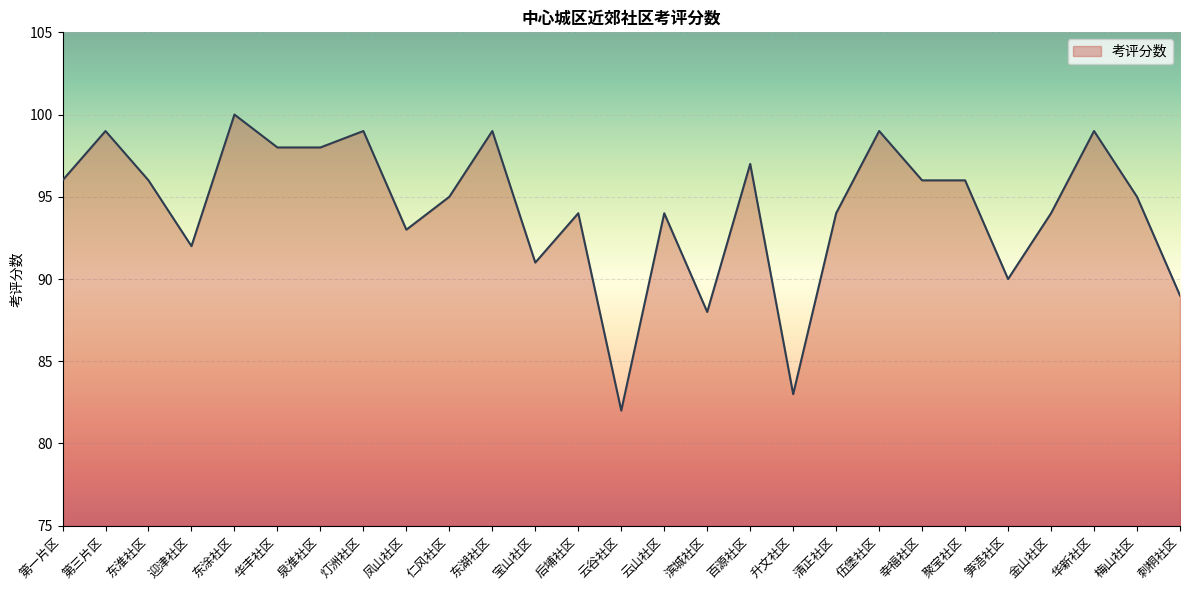

Reading right to left, what are all the values shown in this chart?

89	95	99	94	90	96	96	99	94	83	97	88	94	82	94	91	99	95	93	99	98	98	100	92	96	99	96